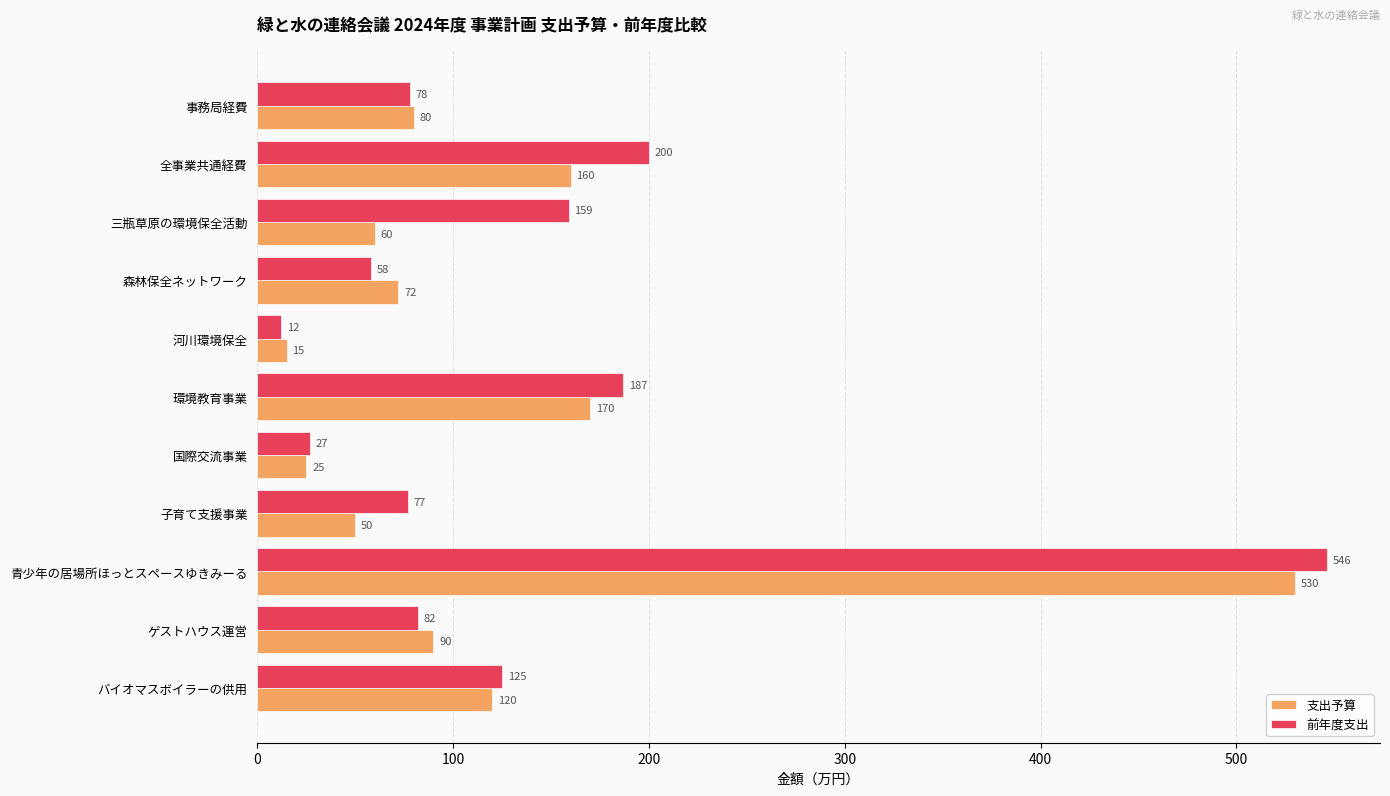

Rank the series by their maximum value, from highest to lowest.

前年度支出, 支出予算